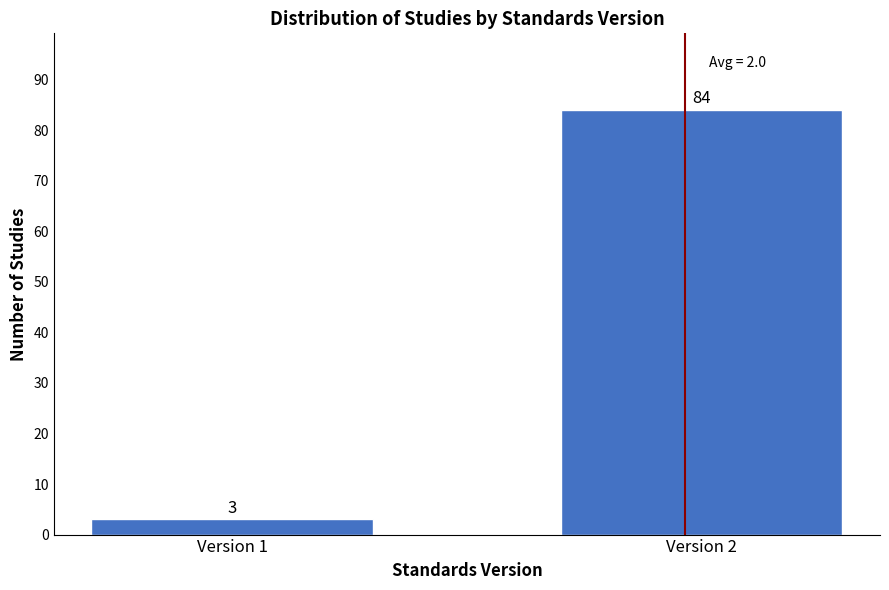

Reading right to left, transcribe all the data shown in this chart.

Version 2=84	Version 1=3